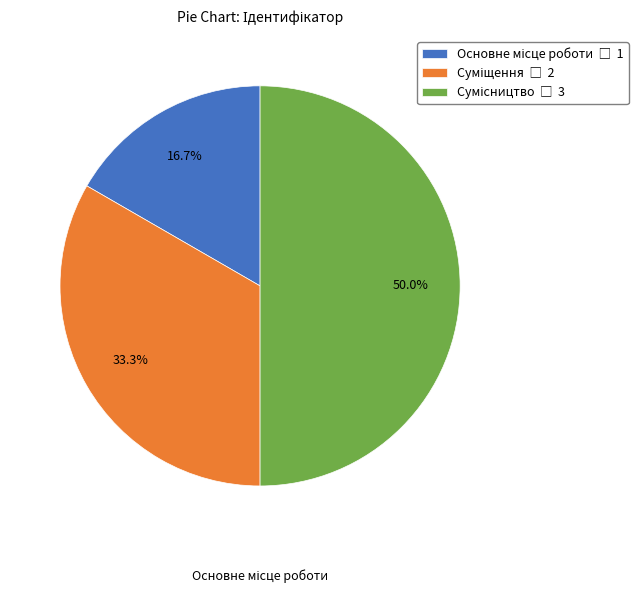

What is the smallest slice in the pie chart?

Основне місце роботи